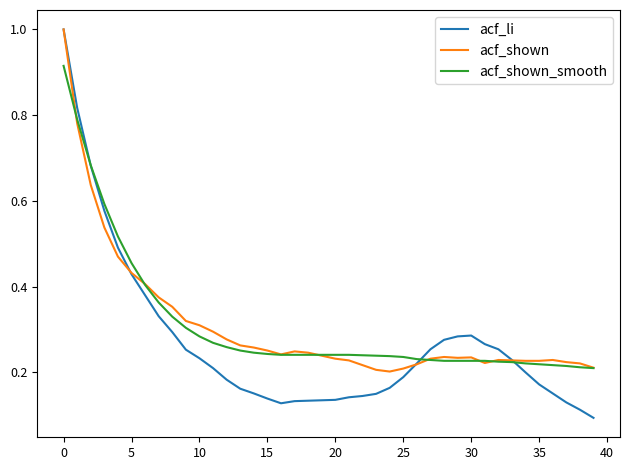

After their last crossing, which series has the higher values: acf_li or acf_shown_smooth?

acf_shown_smooth